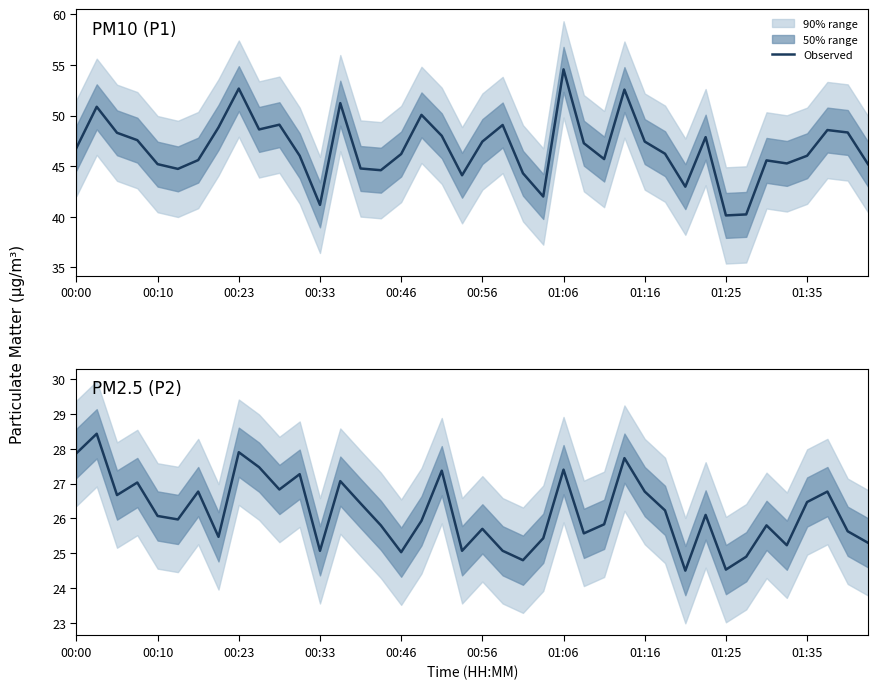

How many interior local peaks (higher than both neighbors) does the data have?

13